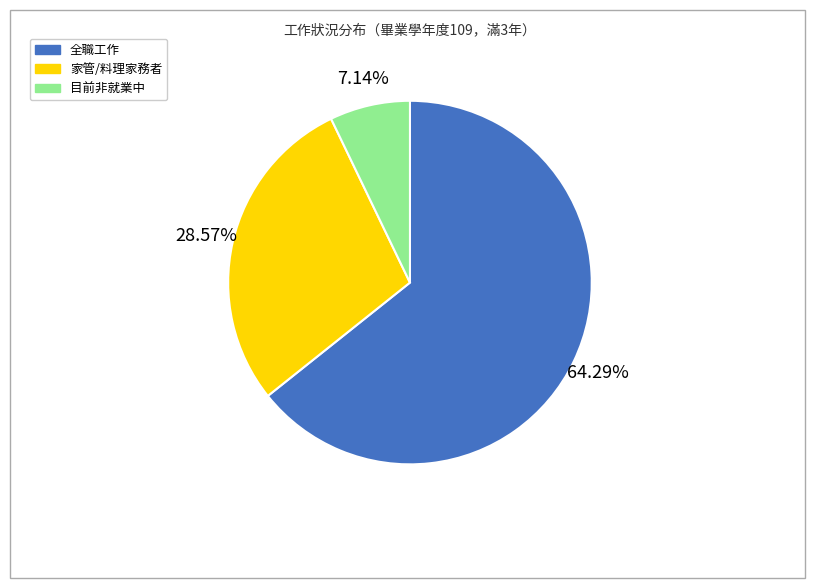

Does any single category account for the majority?

Yes